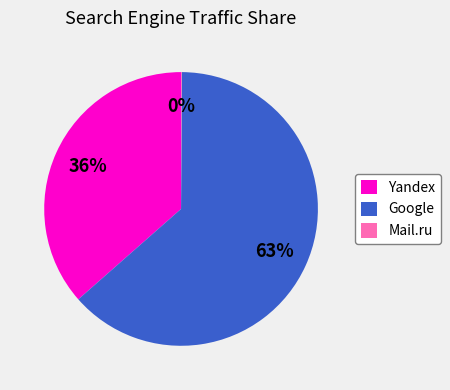

Between Yandex and Google, which is larger?

Google